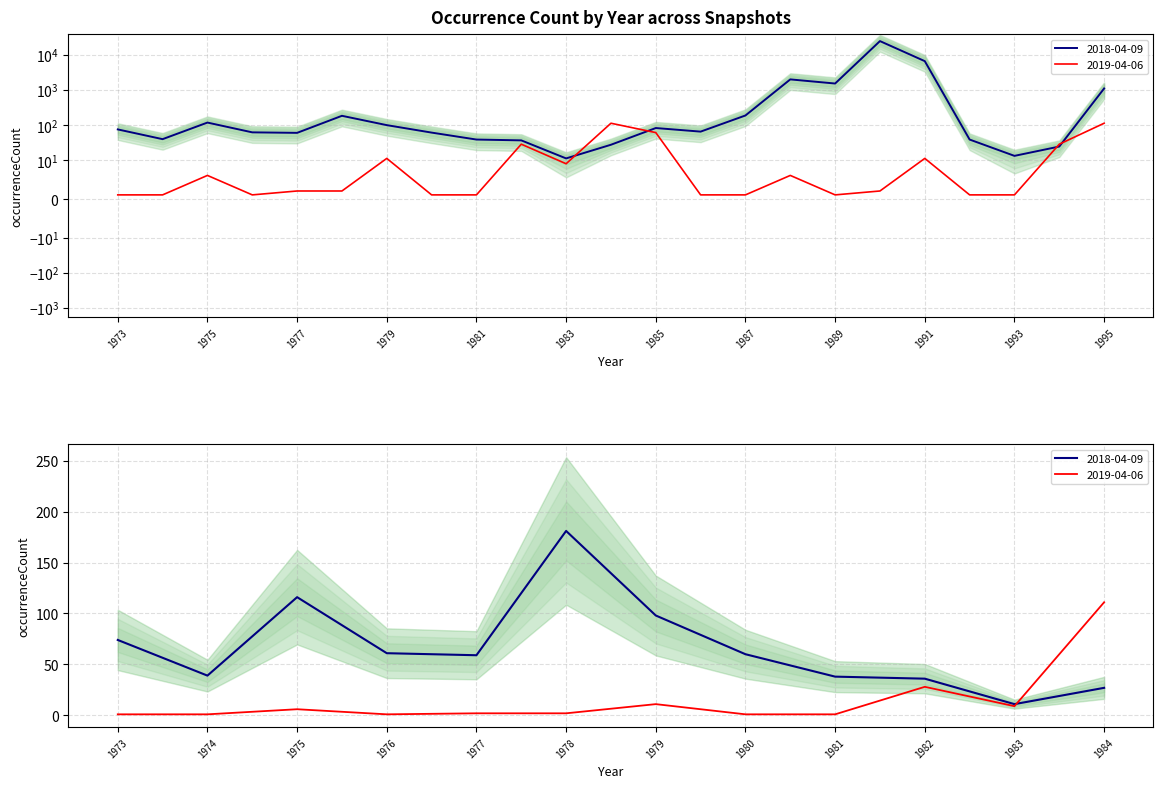

What is the total value across all series at 1975?

122